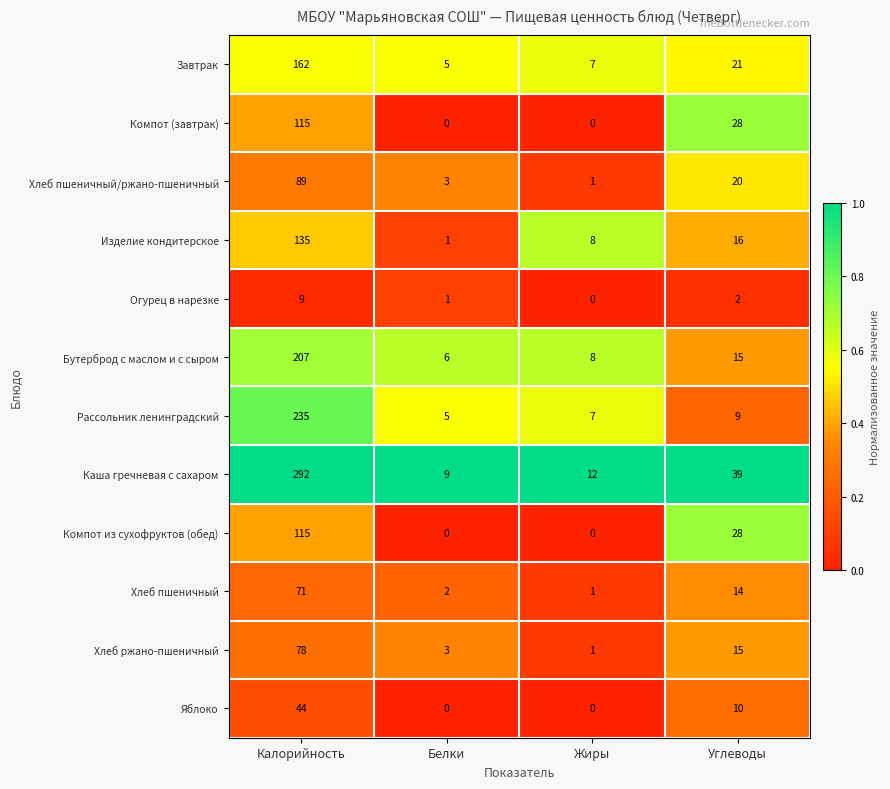

What is the spread (max minus min) of values at Жиры?

12